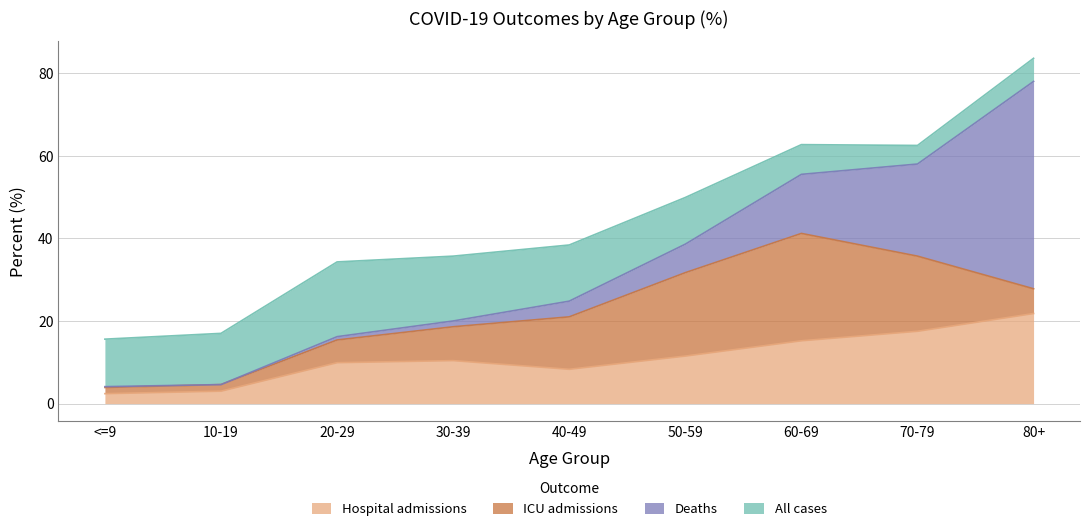

At which label does Hospital admissions reach its peak?

80+